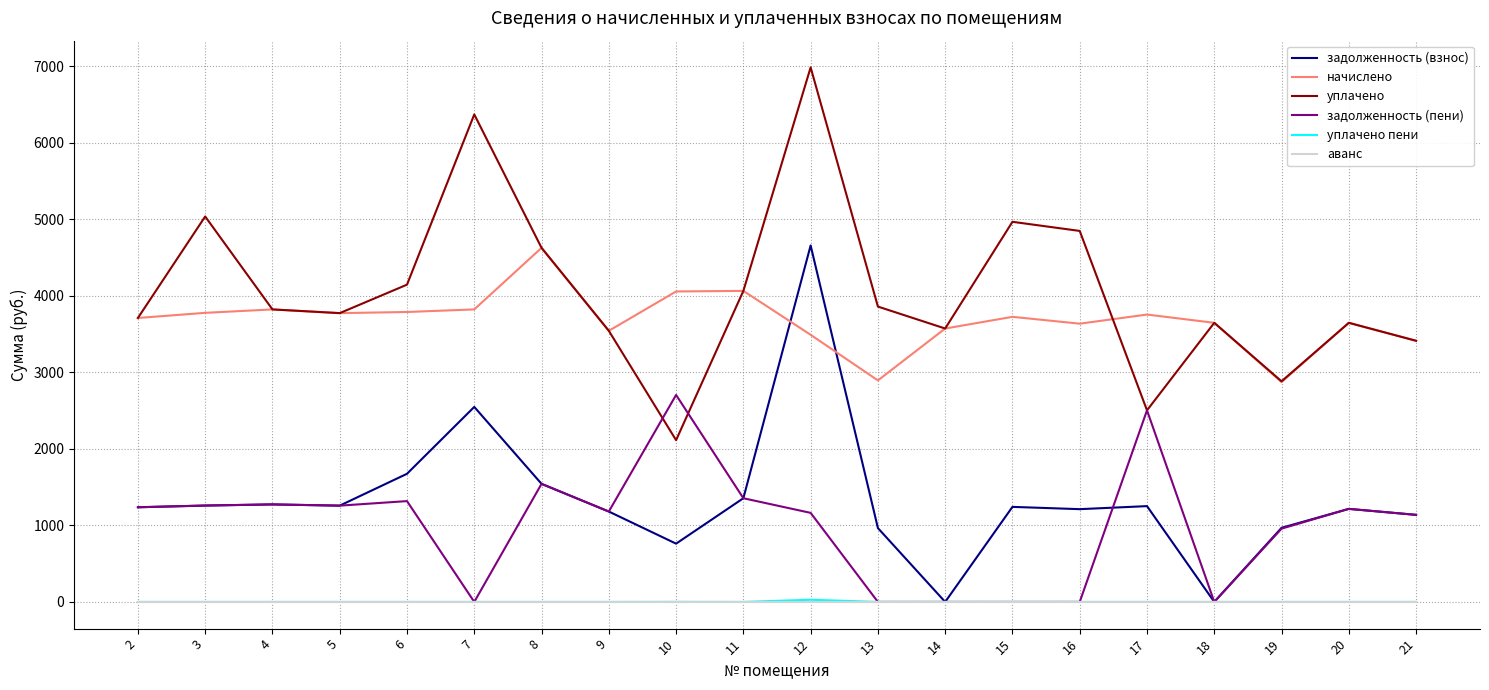

Is it true that аванс equals 0.0 at 20?

True